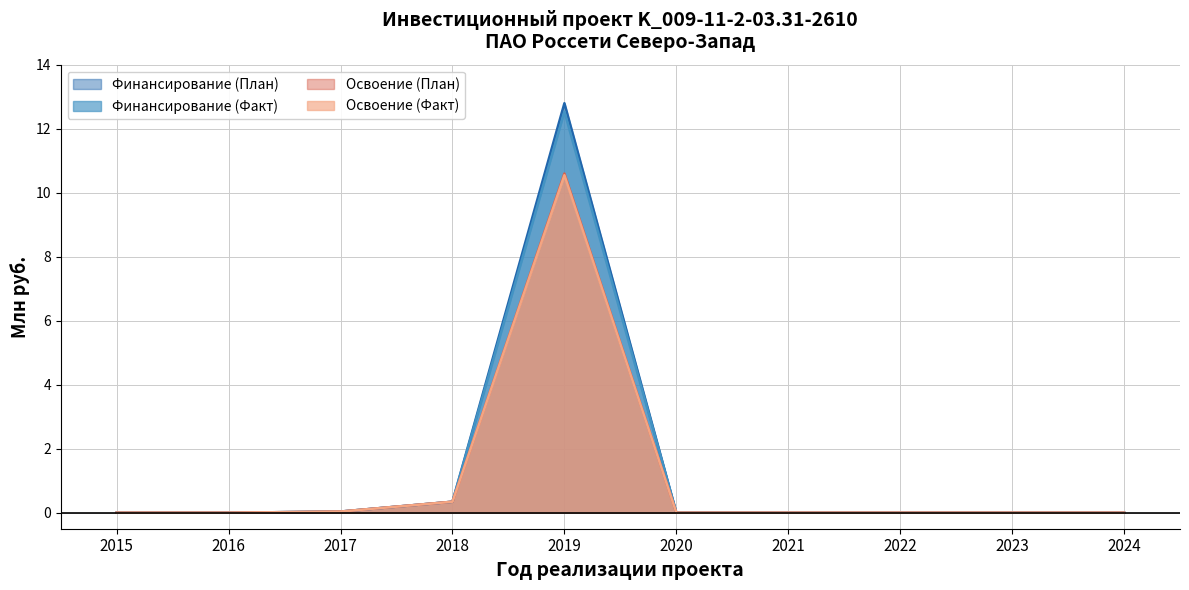

Reading left to right, list all the values displayed in this chart.

Финансирование (План): 0.0	0.0	0.0	0.3	12.8	0.0	0.0	0.0	0.0	0.0
Финансирование (Факт): 0.0	0.0	0.0	0.3	12.5	0.0	0.0	0.0	0.0	0.0
Освоение (План): 0.0	0.0	0.0	0.3	10.6	0.0	0.0	0.0	0.0	0.0
Освоение (Факт): 0.0	0.0	0.0	0.3	10.5	0.0	0.0	0.0	0.0	0.0